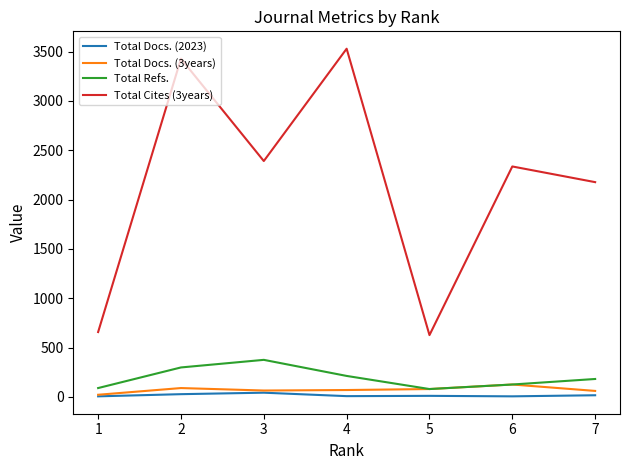

True or false: Total Docs. (2023) and Total Cites (3years) intersect in this chart.

False